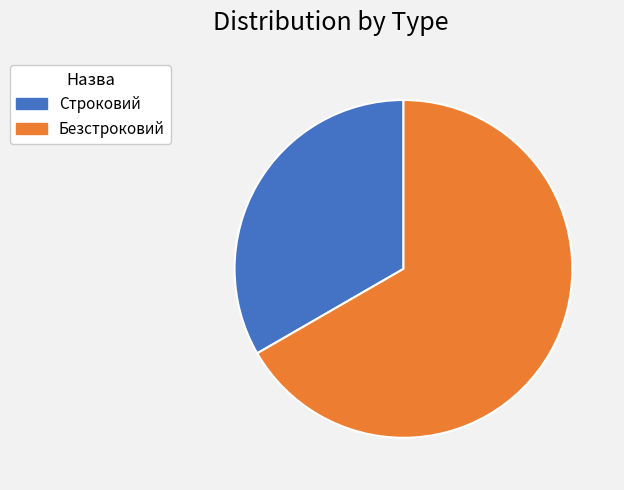

Which slice is the smallest?

Строковий